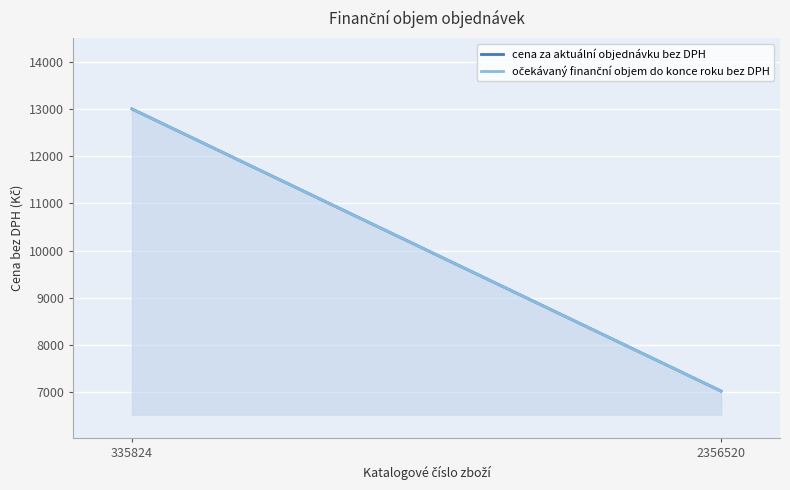

What value does the cena za aktuální objednávku bez DPH series have at 2356520, to the nearest 10?

7020